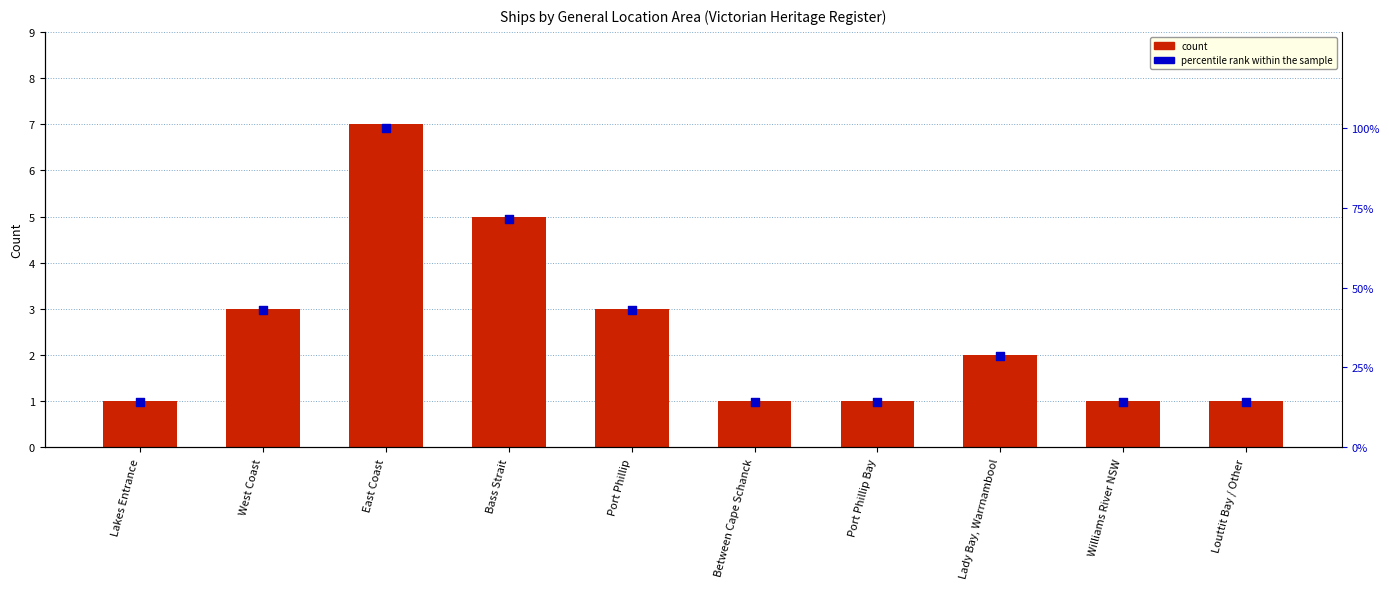

Which series has the widest spread of Y values?

percentile rank within the sample